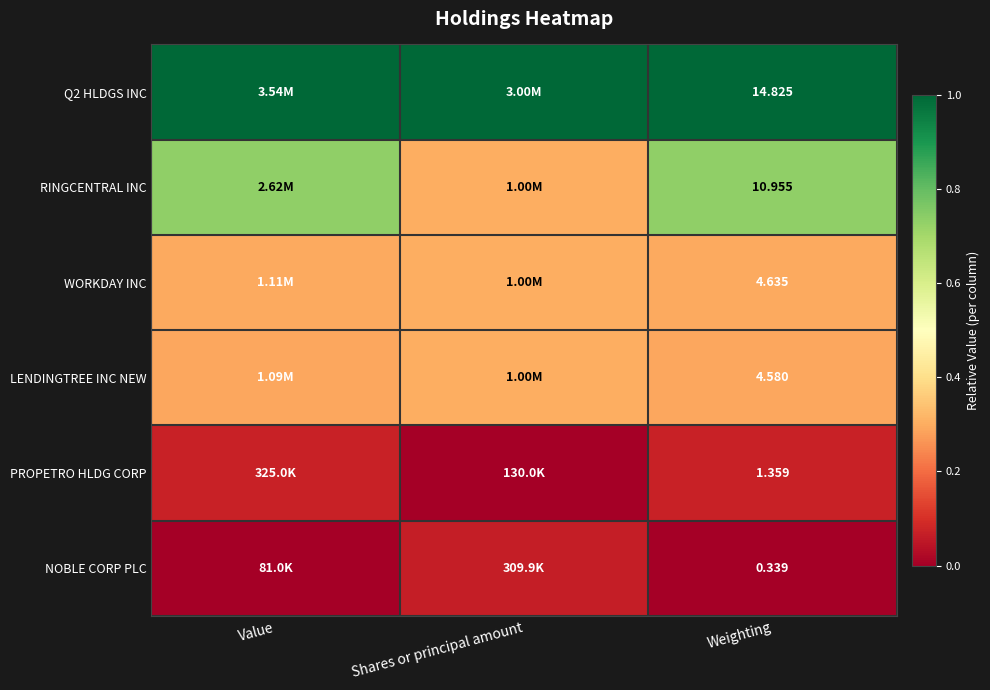

At Weighting, list the series in order from smallest to largest.

NOBLE CORP PLC, PROPETRO HLDG CORP, LENDINGTREE INC NEW, WORKDAY INC, RINGCENTRAL INC, Q2 HLDGS INC